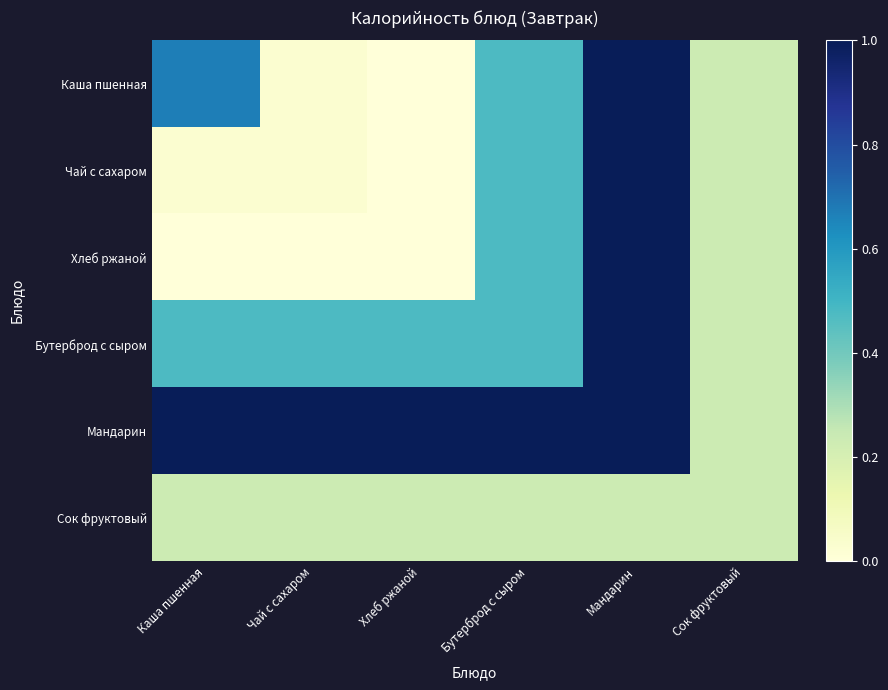

Reading left to right, extract all data points from this chart.

Каша пшенная: Каша пшенная=0.7	Чай с сахаром=0.0	Хлеб ржаной=0.0	Бутерброд с сыром=0.5	Мандарин=1.0	Сок фруктовый=0.2
Чай с сахаром: Каша пшенная=0.0	Чай с сахаром=0.0	Хлеб ржаной=0.0	Бутерброд с сыром=0.5	Мандарин=1.0	Сок фруктовый=0.2
Хлеб ржаной: Каша пшенная=0.0	Чай с сахаром=0.0	Хлеб ржаной=0.0	Бутерброд с сыром=0.5	Мандарин=1.0	Сок фруктовый=0.2
Бутерброд с сыром: Каша пшенная=0.5	Чай с сахаром=0.5	Хлеб ржаной=0.5	Бутерброд с сыром=0.5	Мандарин=1.0	Сок фруктовый=0.2
Мандарин: Каша пшенная=1.0	Чай с сахаром=1.0	Хлеб ржаной=1.0	Бутерброд с сыром=1.0	Мандарин=1.0	Сок фруктовый=0.2
Сок фруктовый: Каша пшенная=0.2	Чай с сахаром=0.2	Хлеб ржаной=0.2	Бутерброд с сыром=0.2	Мандарин=0.2	Сок фруктовый=0.2